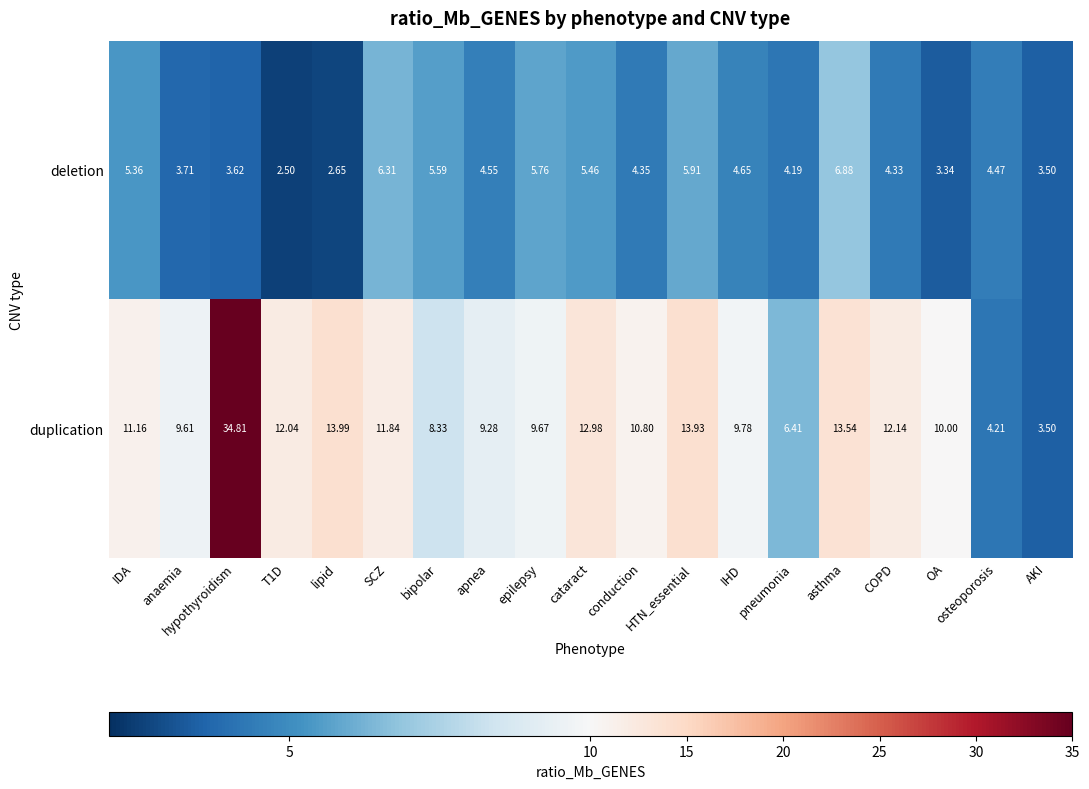

Which series changed the most between bipolar and cataract?

duplication